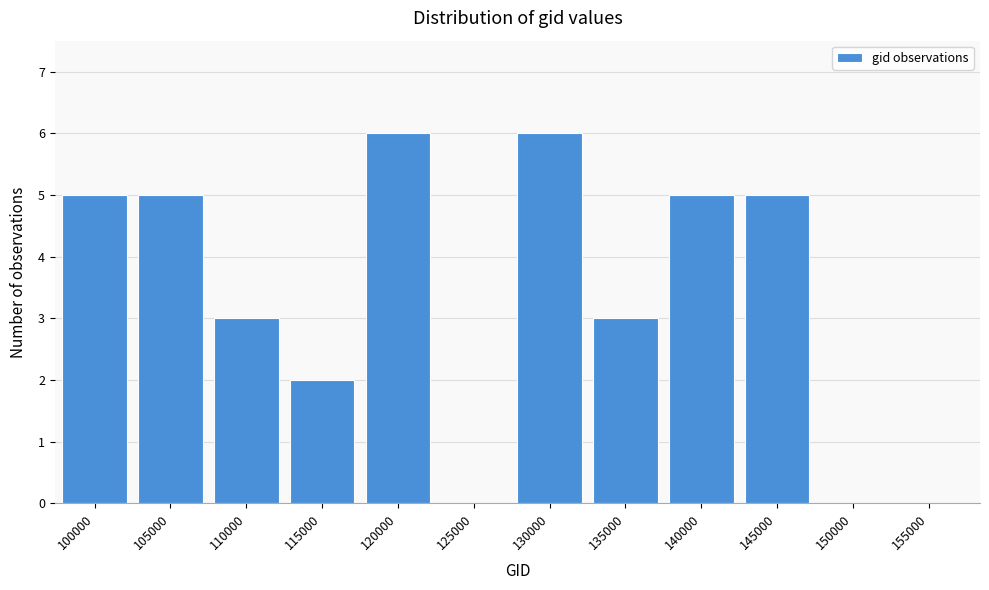

Reading left to right, extract all data points from this chart.

100000=5	105000=5	110000=3	115000=2	120000=6	125000=0	130000=6	135000=3	140000=5	145000=5	150000=0	155000=0